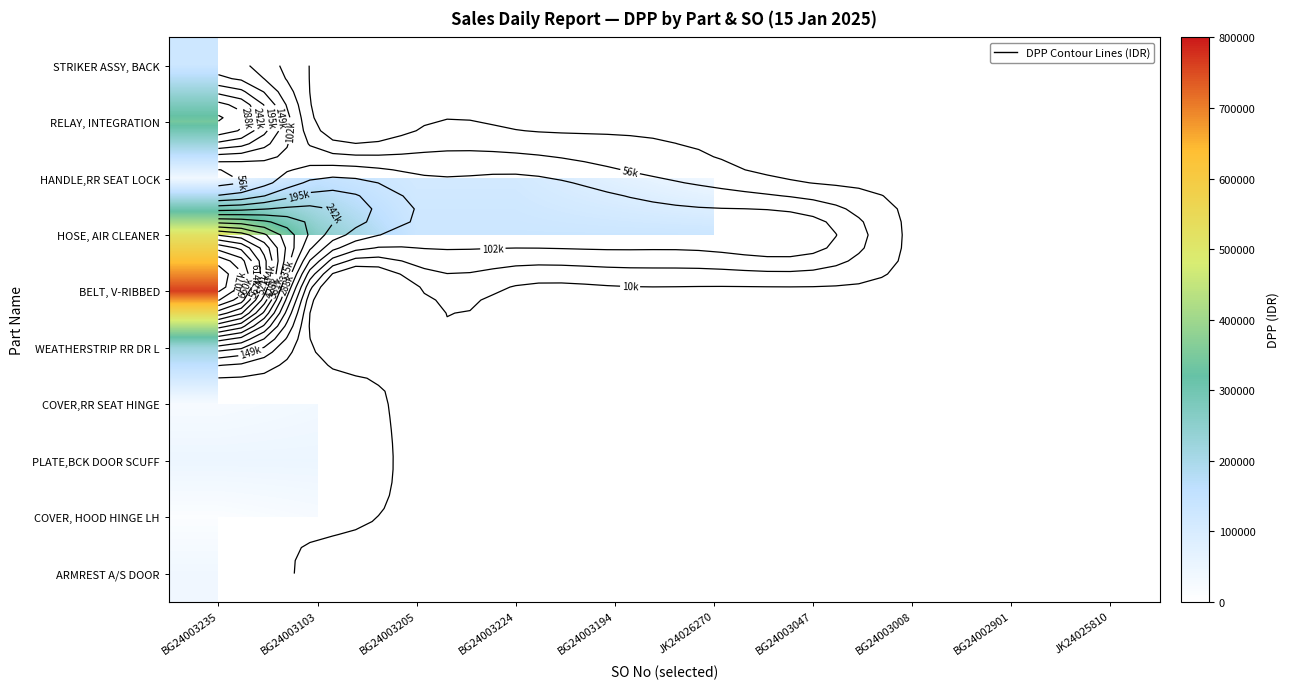

Which category has the highest value in the ARMREST A/S DOOR series?

BG24003235